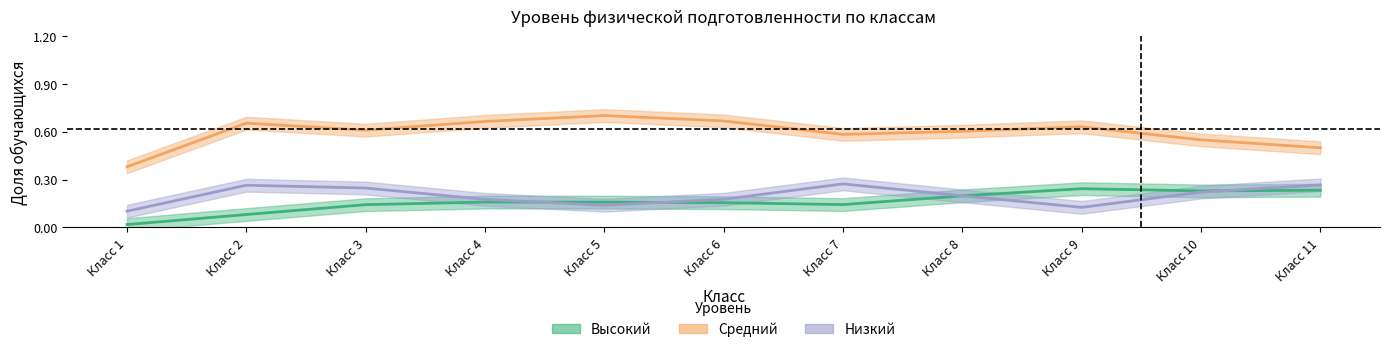

What is the value of the Низкий (низкий уровень) point at the 4th from the left?

0.2